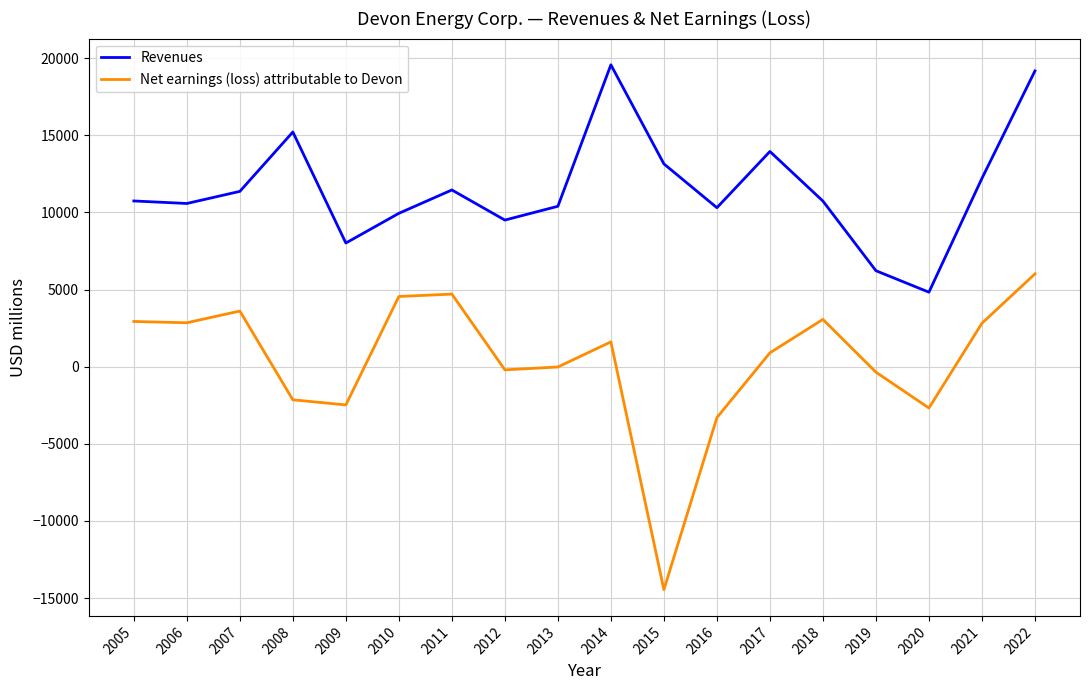

What is the maximum value shown in the chart?

19566